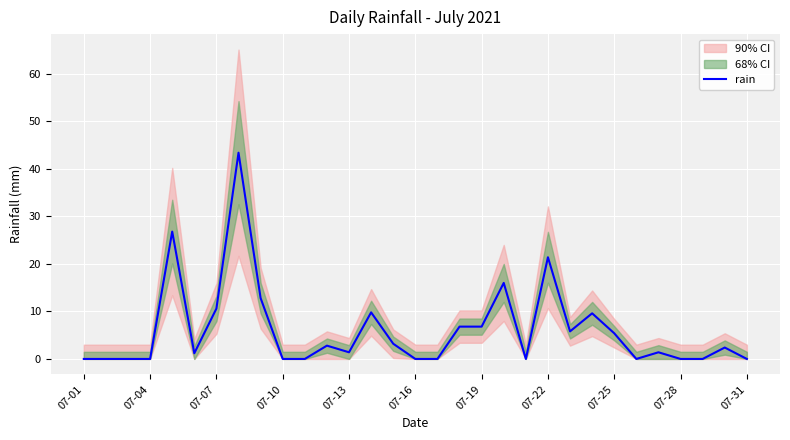

How many positive values are there?

18